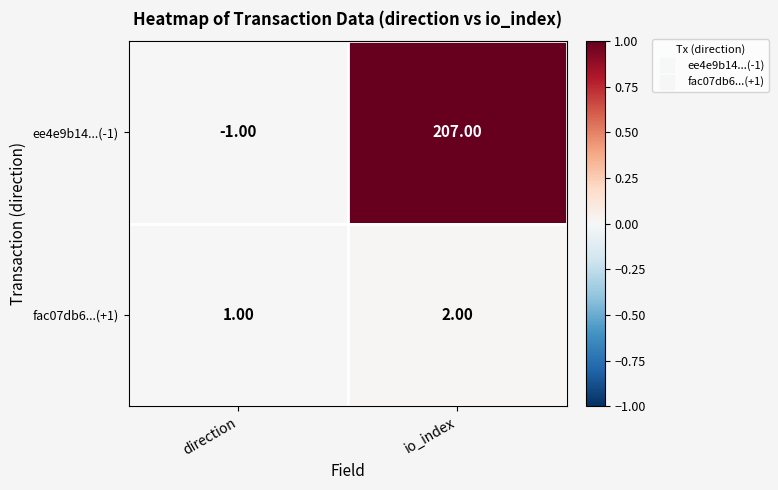

Rank the series by their maximum value, from highest to lowest.

ee4e9b14...(-1), fac07db6...(+1)